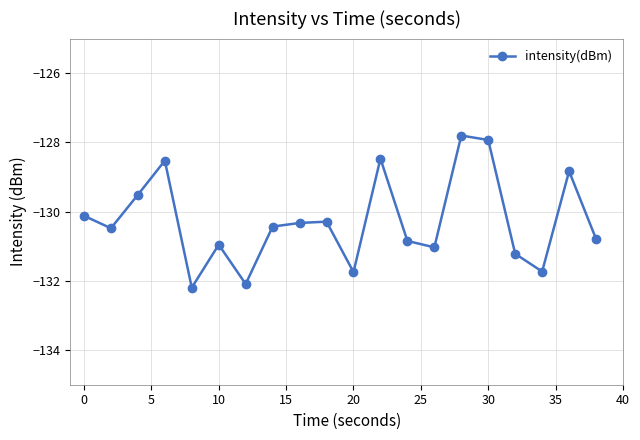

What is the value of the 13th point from the left?

-130.8